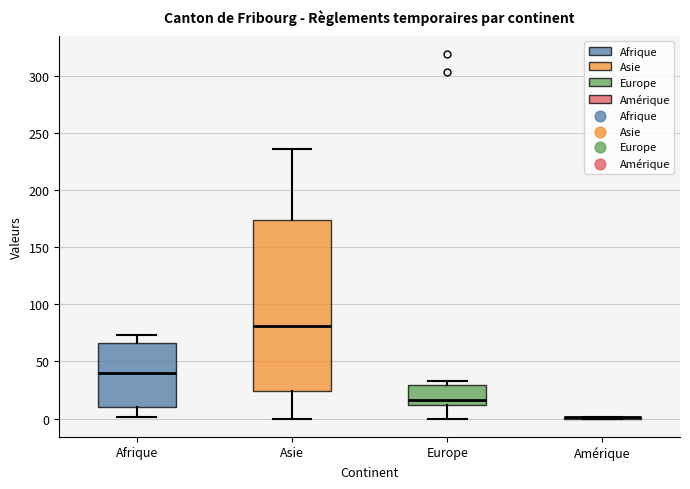

Reading left to right, read every box against the y-axis: the position of its median line, the range the box covers, and the ends of its whiskers. The values are not printed on the chart, so give them approximately, as read against the axis.

Afrique: median 40, box 10 to 65, whiskers 0 to 75
Asie: median 80, box 25 to 175, whiskers 0 to 235
Europe: median 15, box 10 to 30, whiskers 0 to 35
Amérique: box collapsed to a line at 0, whiskers 0 to 0